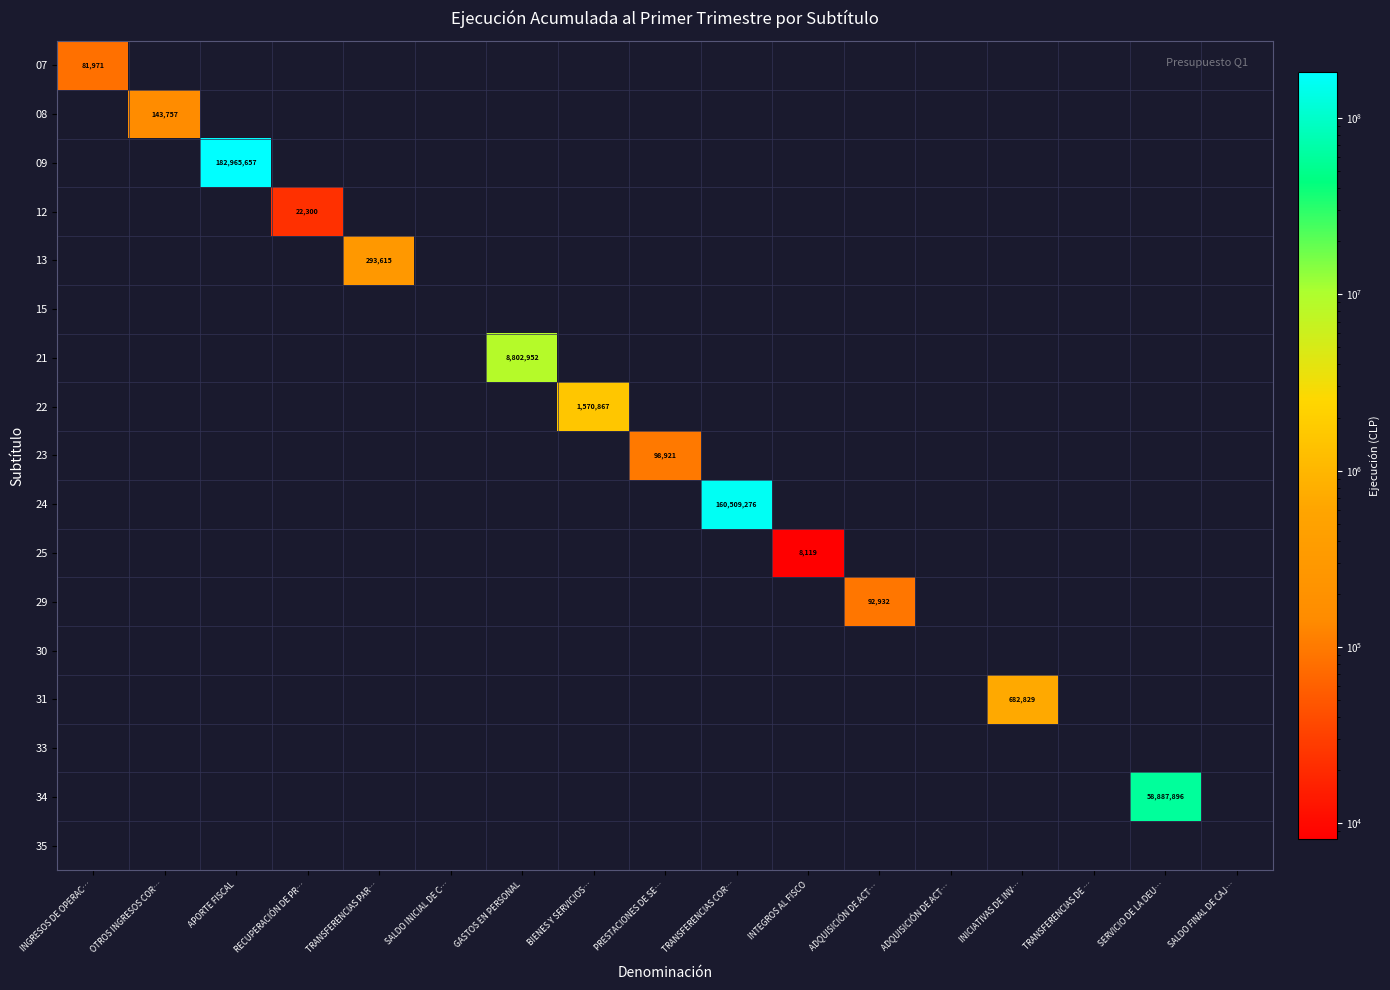

Which series has the largest range (max minus min)?

09